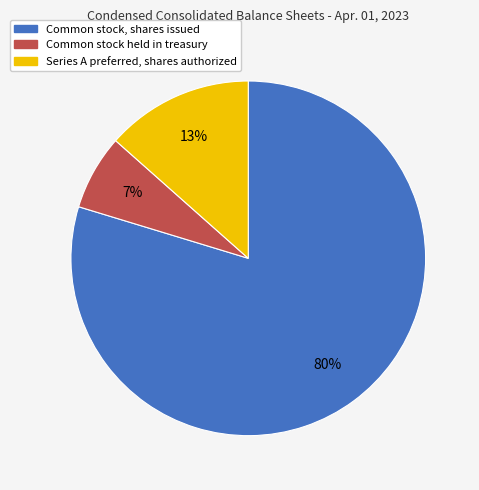

To the nearest percent, what percentage of the pie is Common stock, shares issued?

80%